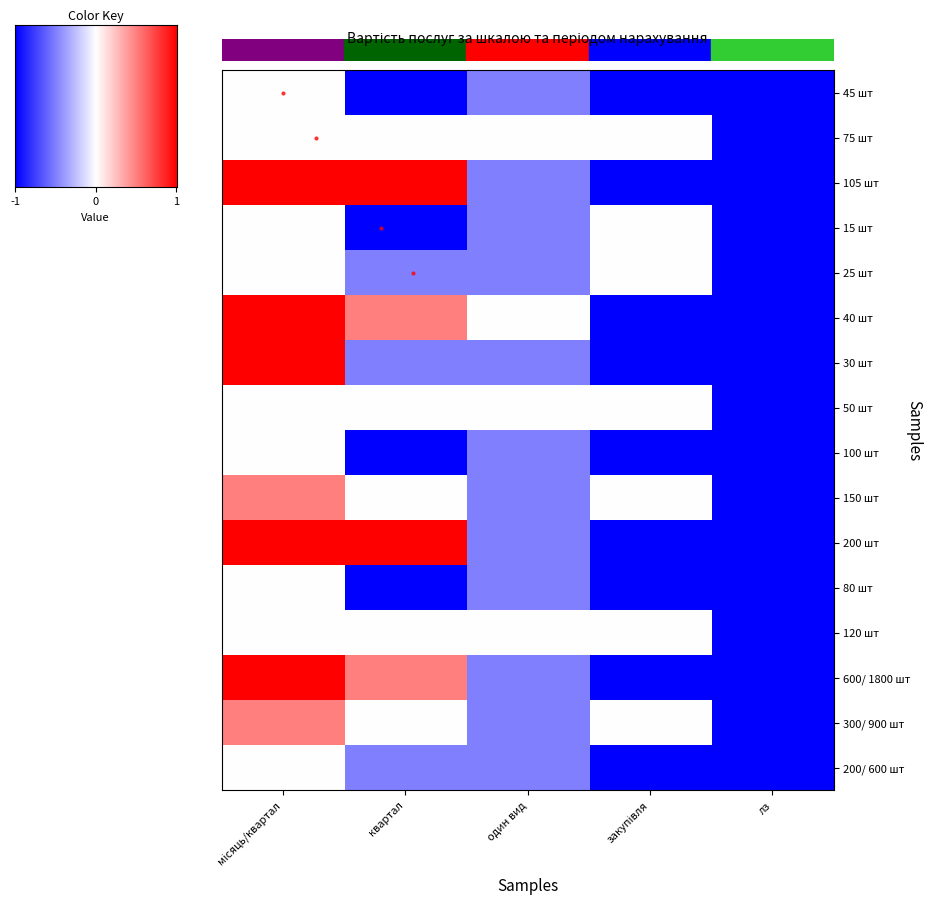

Which series has the largest range (max minus min)?

105 шт